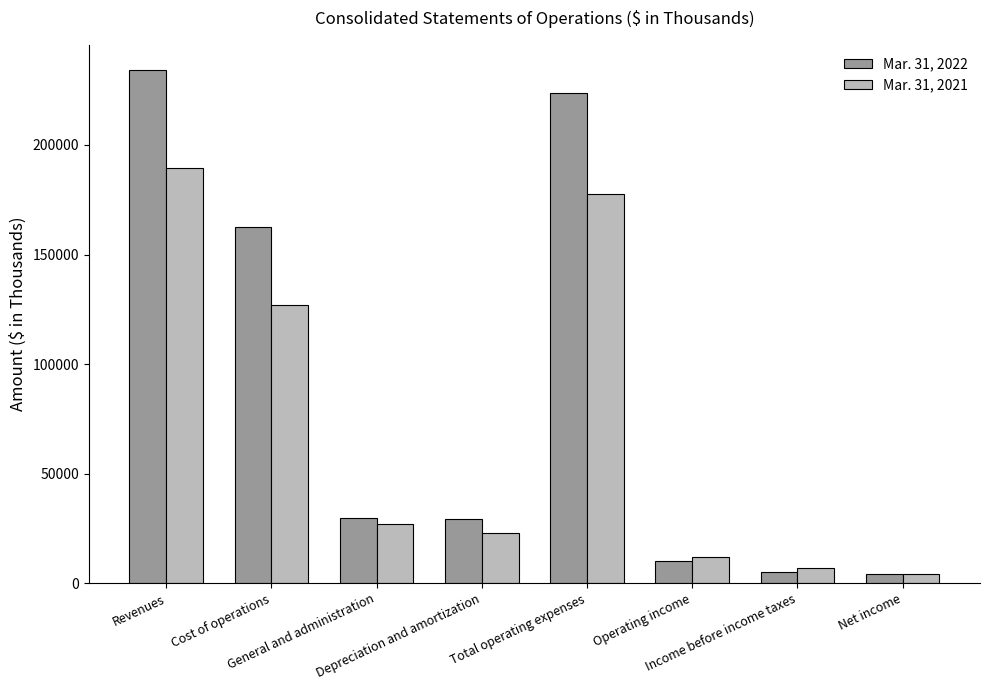

How many series are shown in this chart?

2